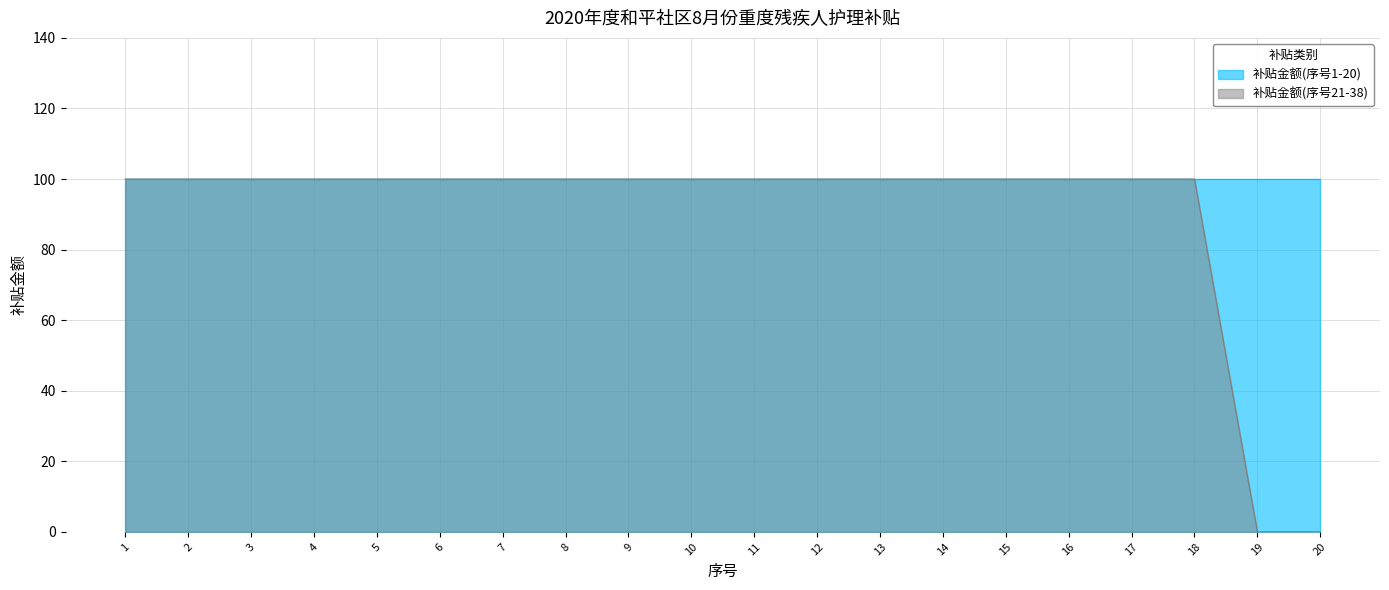

Which category has the highest value across all series?

1